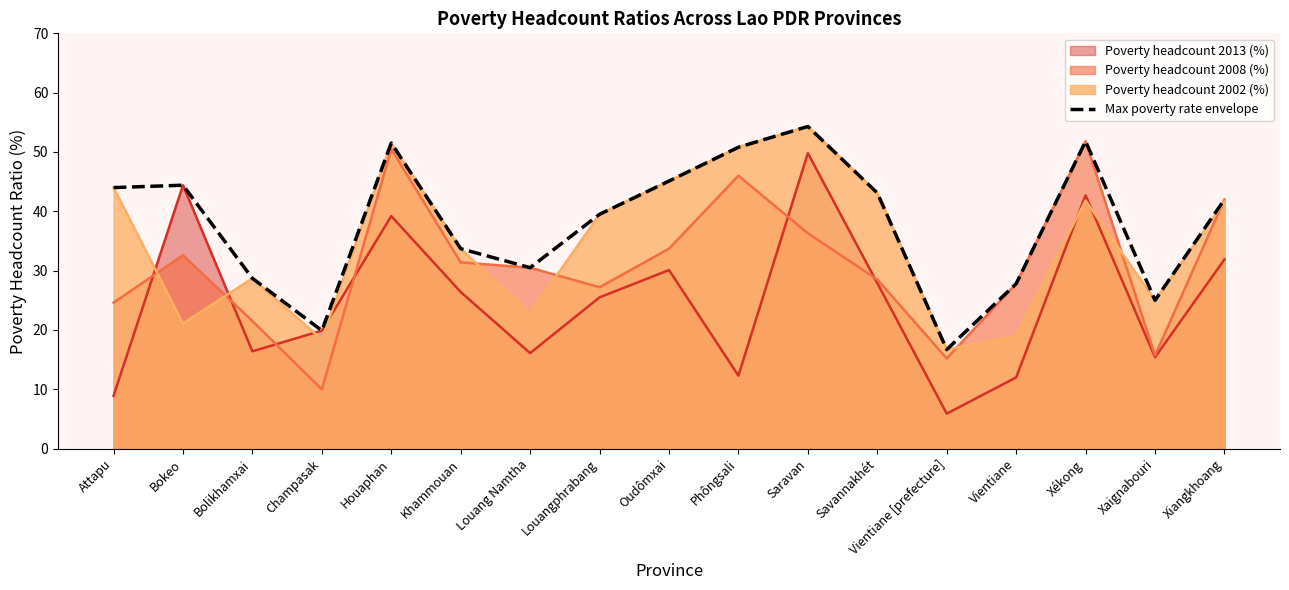

How many distinct data groups are displayed?

4